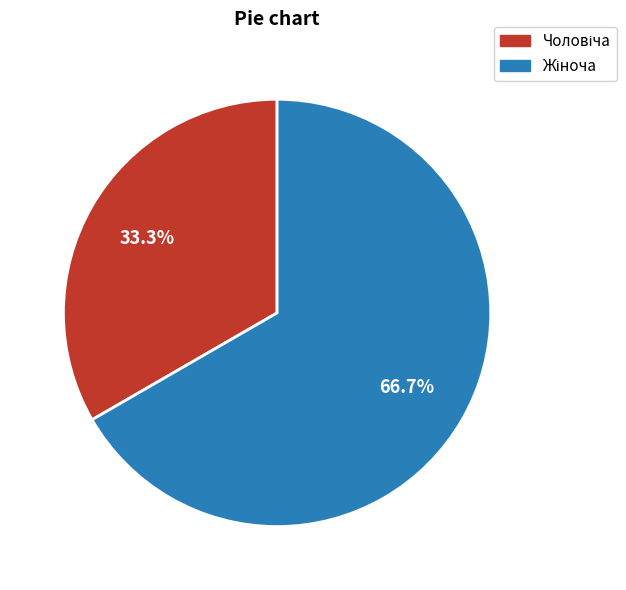

Is there a majority slice in this chart?

Yes